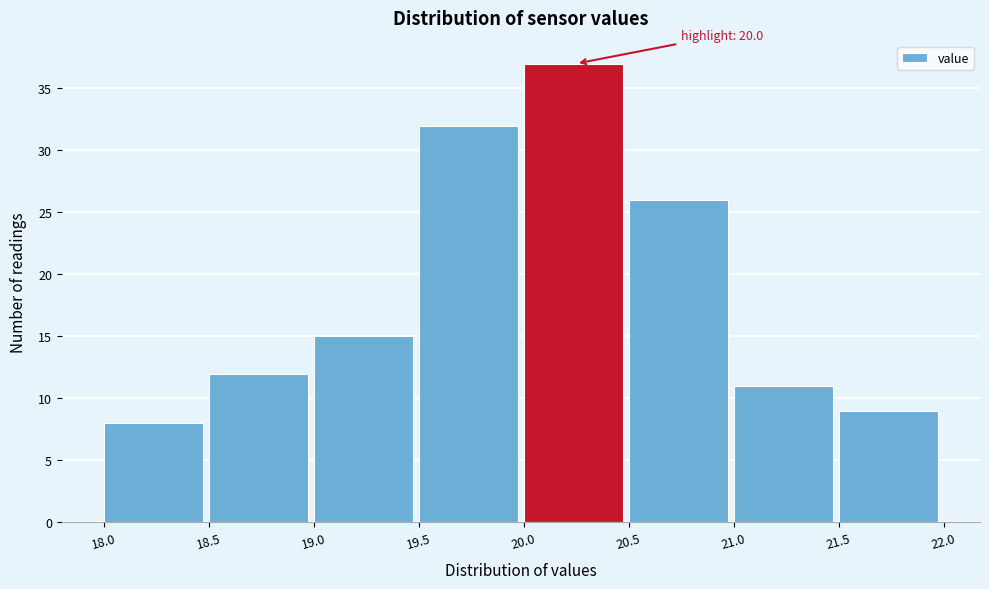

Which range on the x-axis has the tallest bar?

20.0 to 20.5